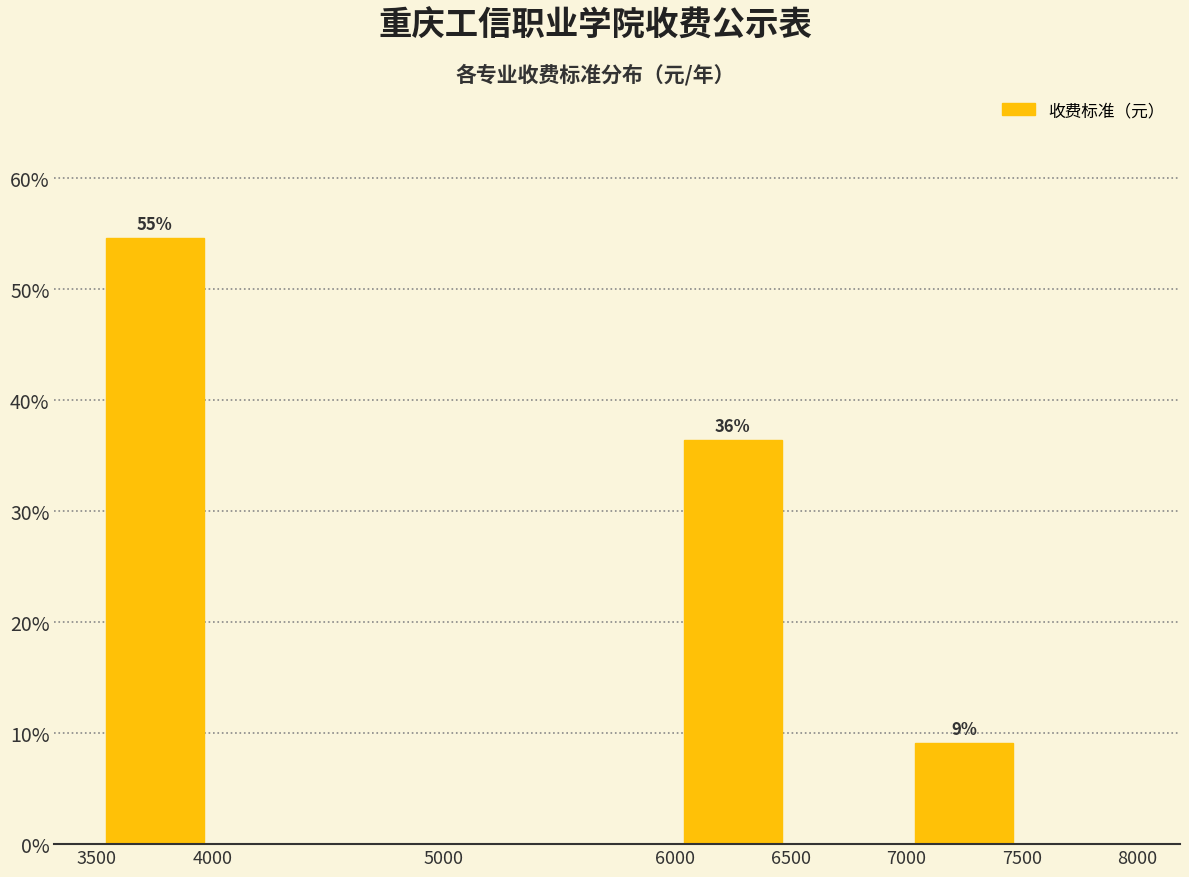

Over which range of the x-axis is the bar tallest?

3500 to 4000